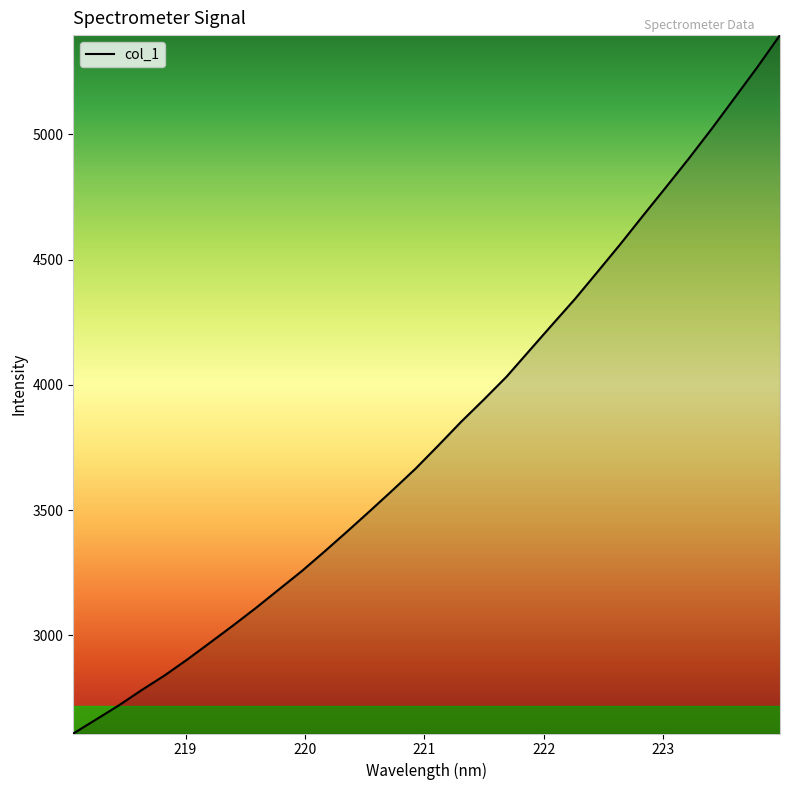

True or false: the data has more than 1 interior local peaks.

False